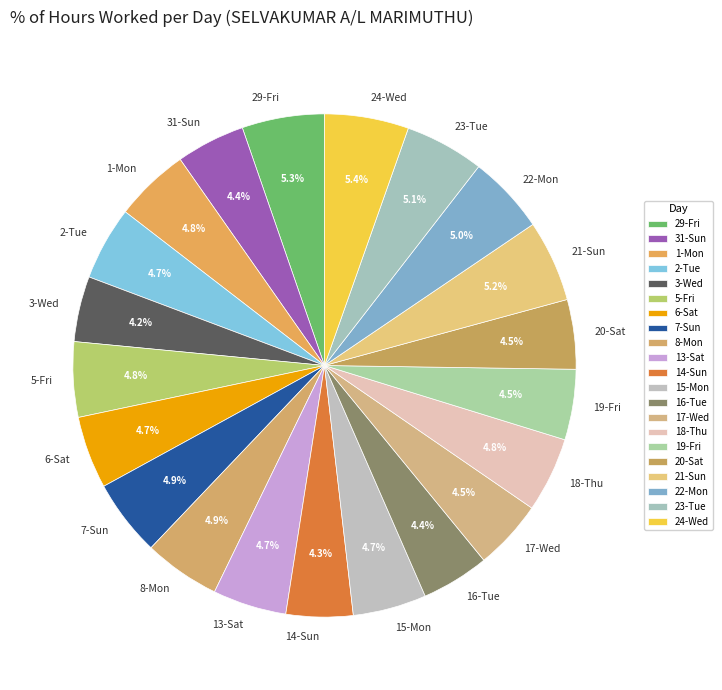

Which has a higher value, 23-Tue or 31-Sun?

23-Tue